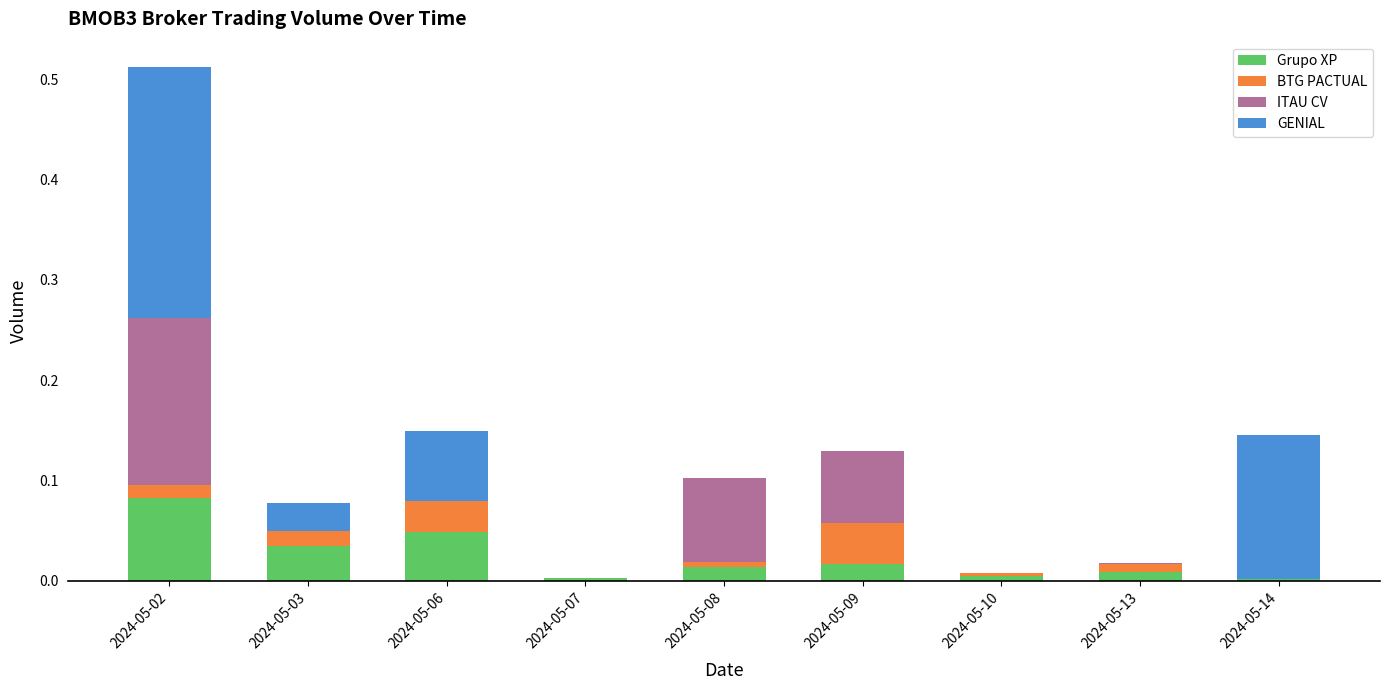

At which label does Grupo XP reach its peak?

2024-05-02